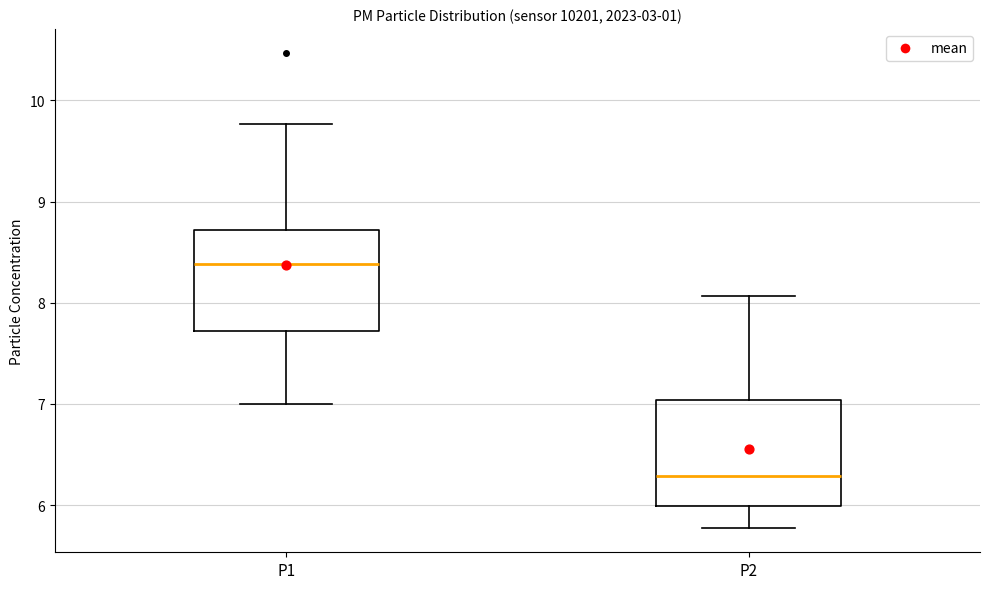

Which box's median line is the highest?

P1